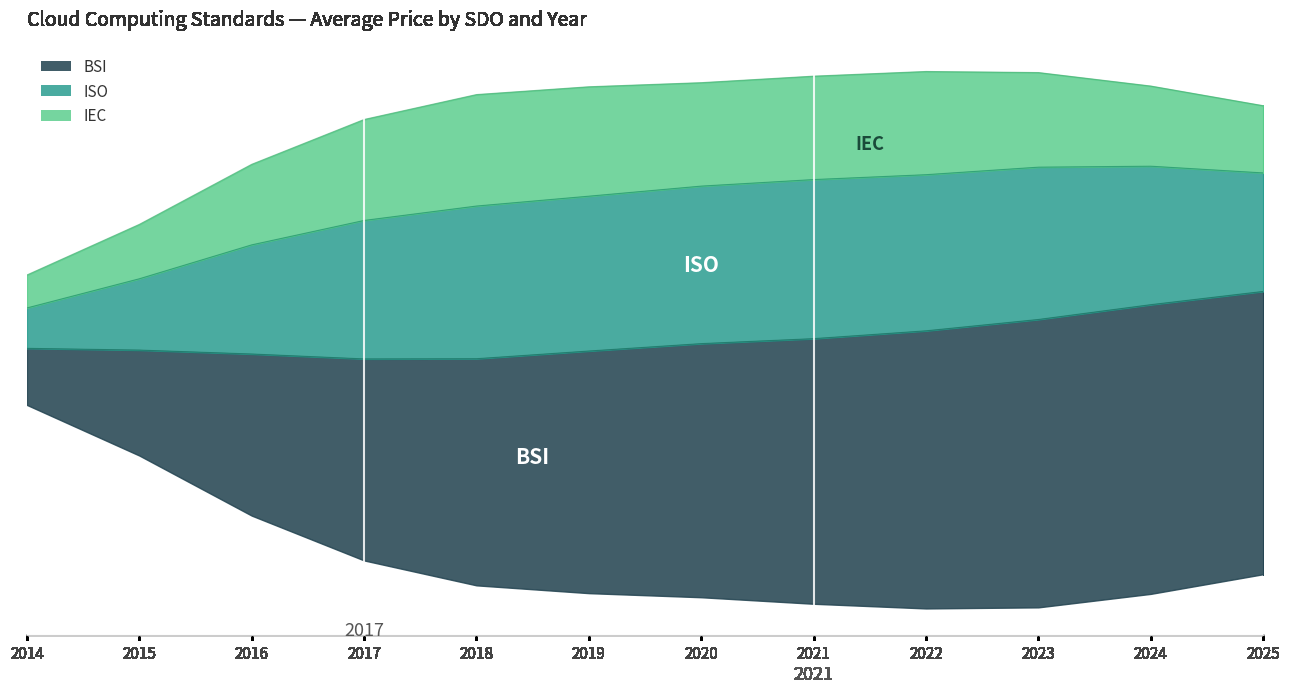

What is the average value of the BSI (PDF) series?

242